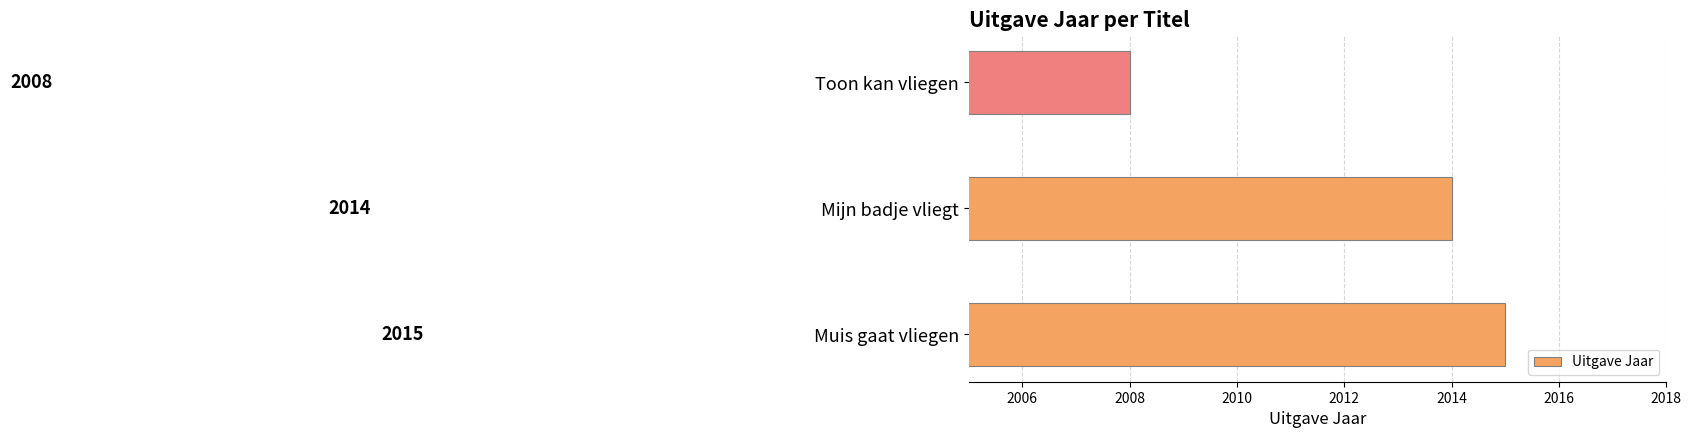

What is the change in value from Muis gaat vliegen to Toon kan vliegen?

-7